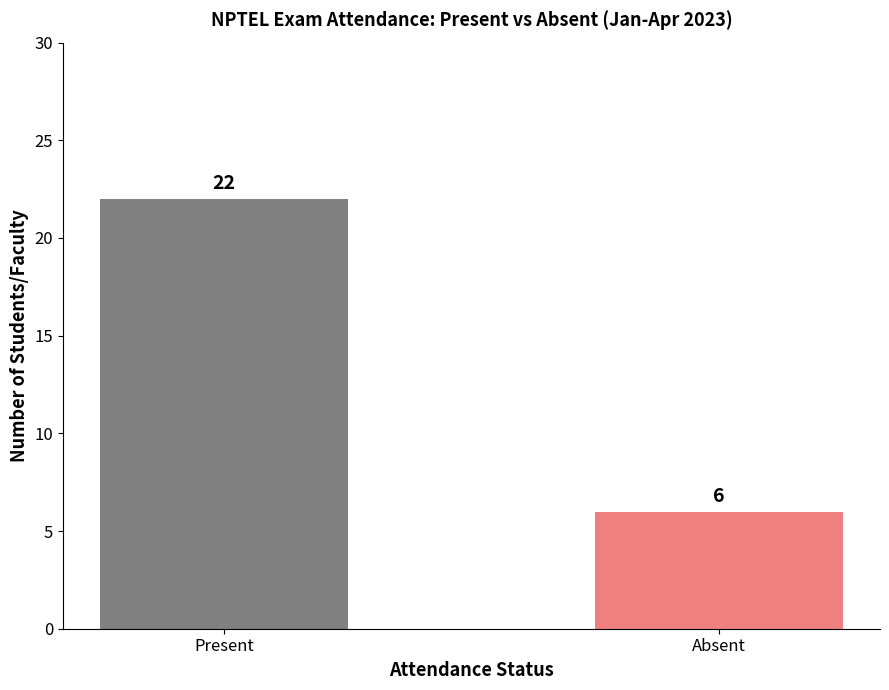

What is the difference between the maximum and minimum values?

16